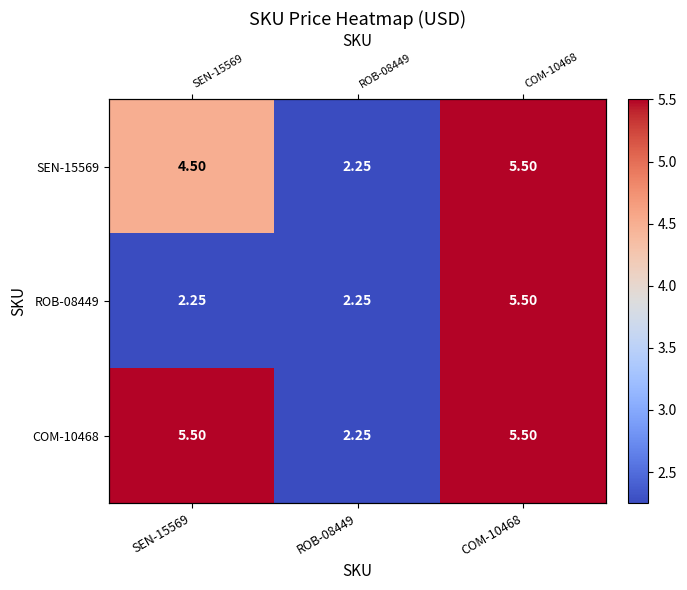

Count the number of categories in the chart.

3